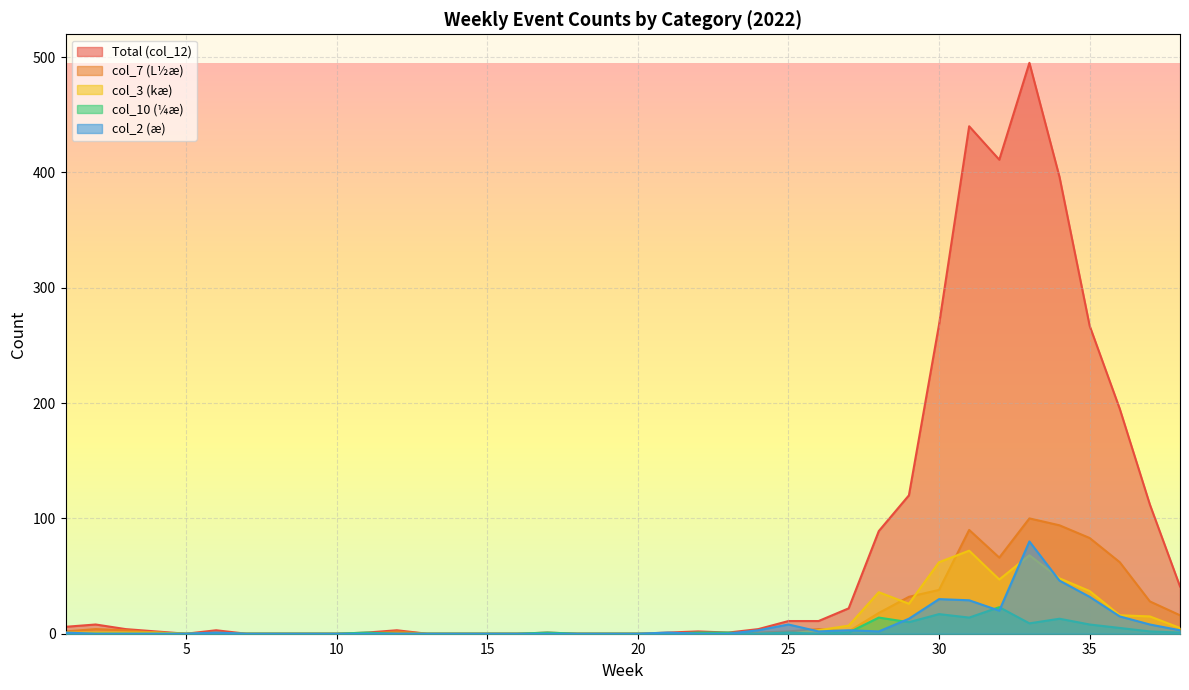

How many interior local peaks does the Total (col_12) series have?

7